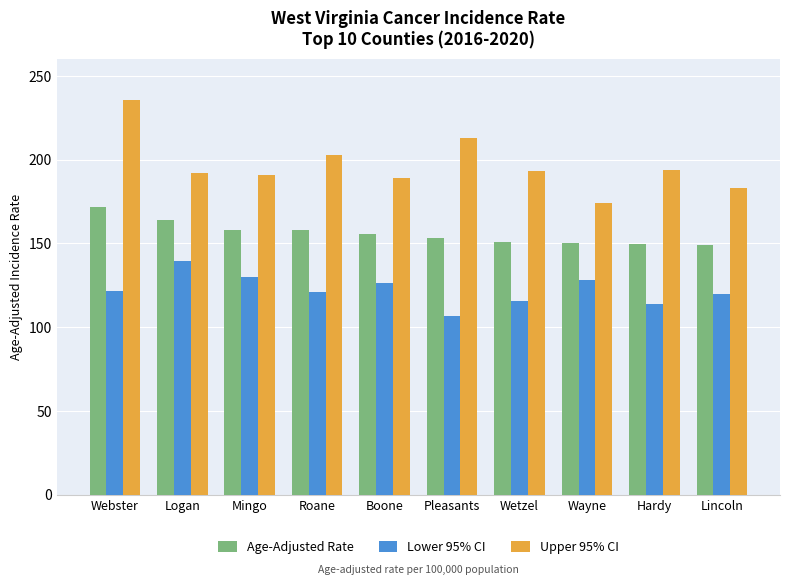

Rank the series by their average value, from highest to lowest.

Upper 95% CI, Age-Adjusted Rate, Lower 95% CI